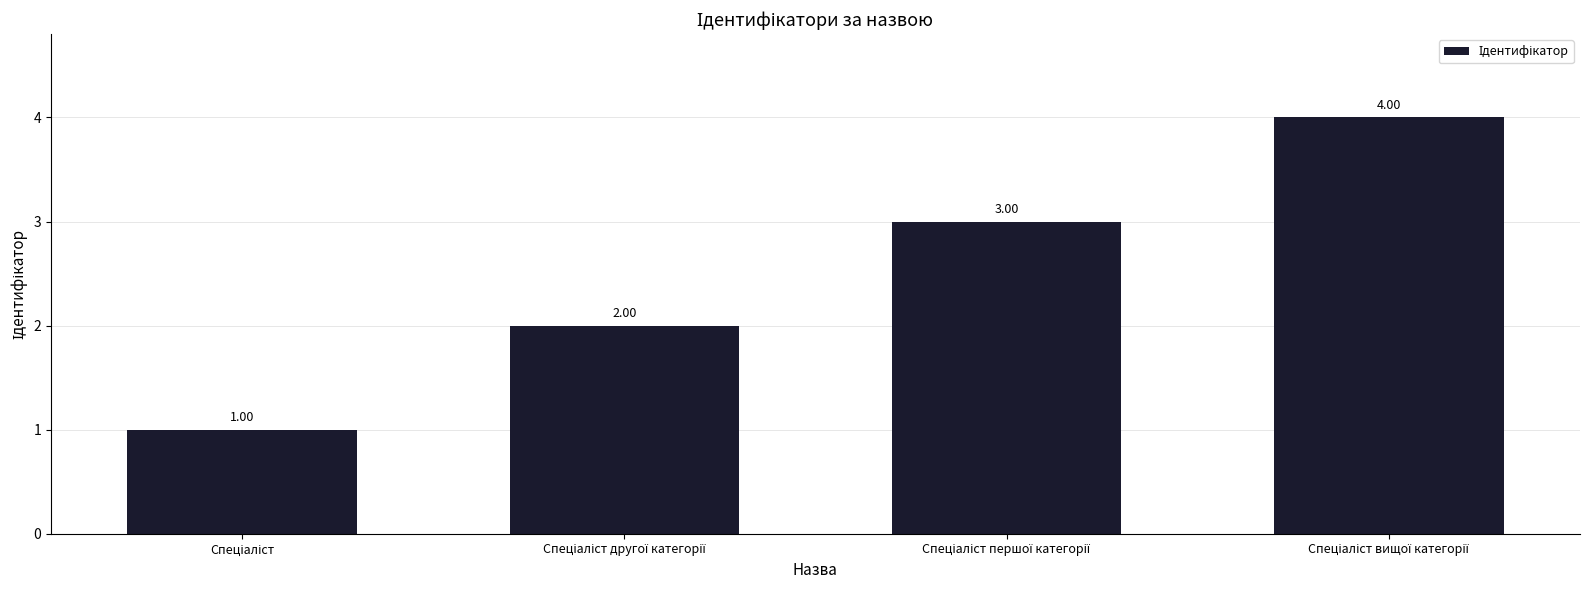

What is the change in value from Спеціаліст другої категорії to Спеціаліст першої категорії?

+1